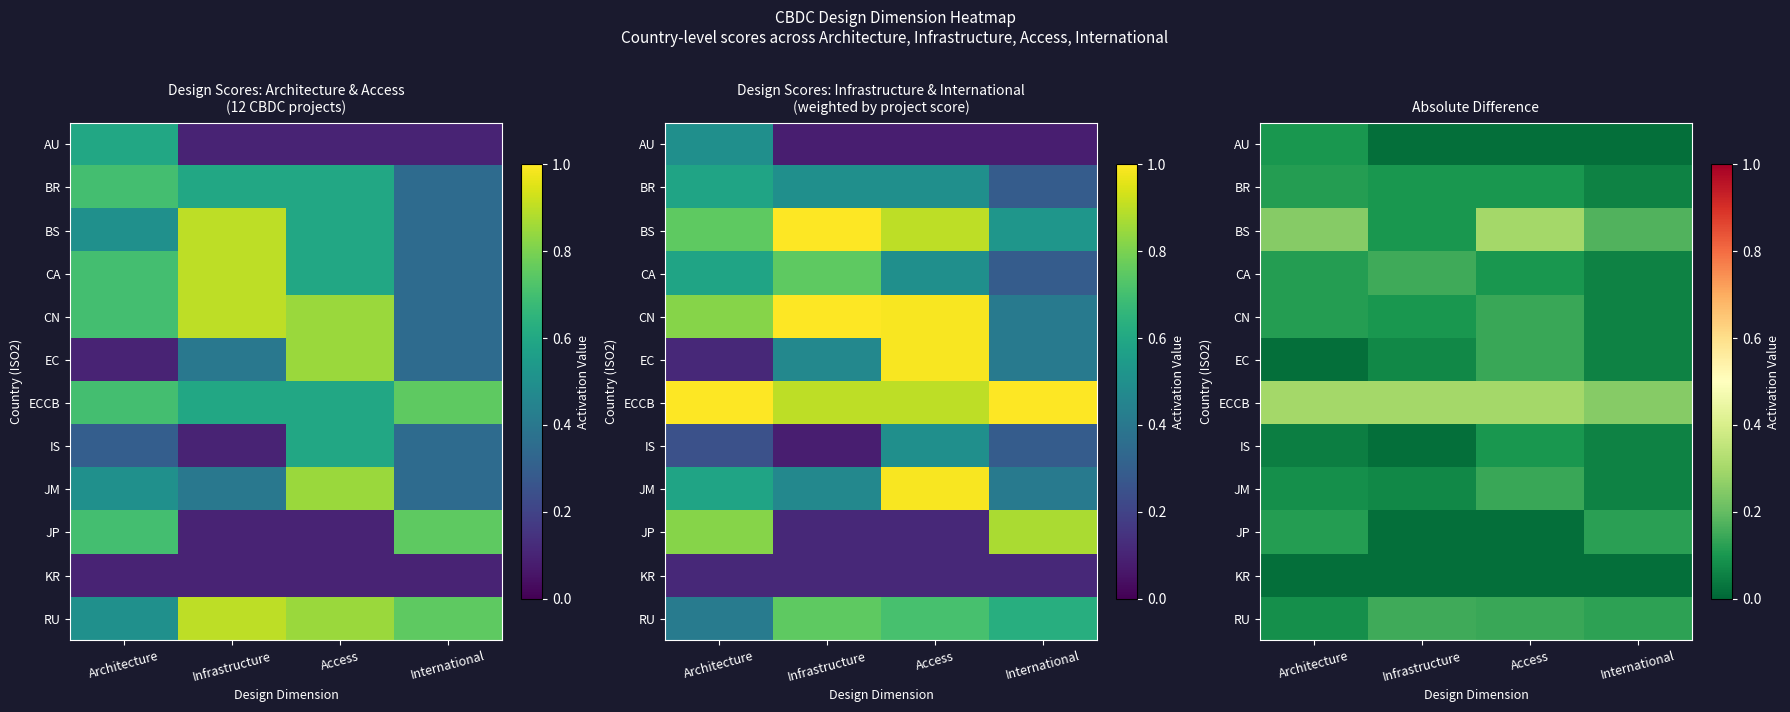

At which category is the sum across all series the highest?

Access